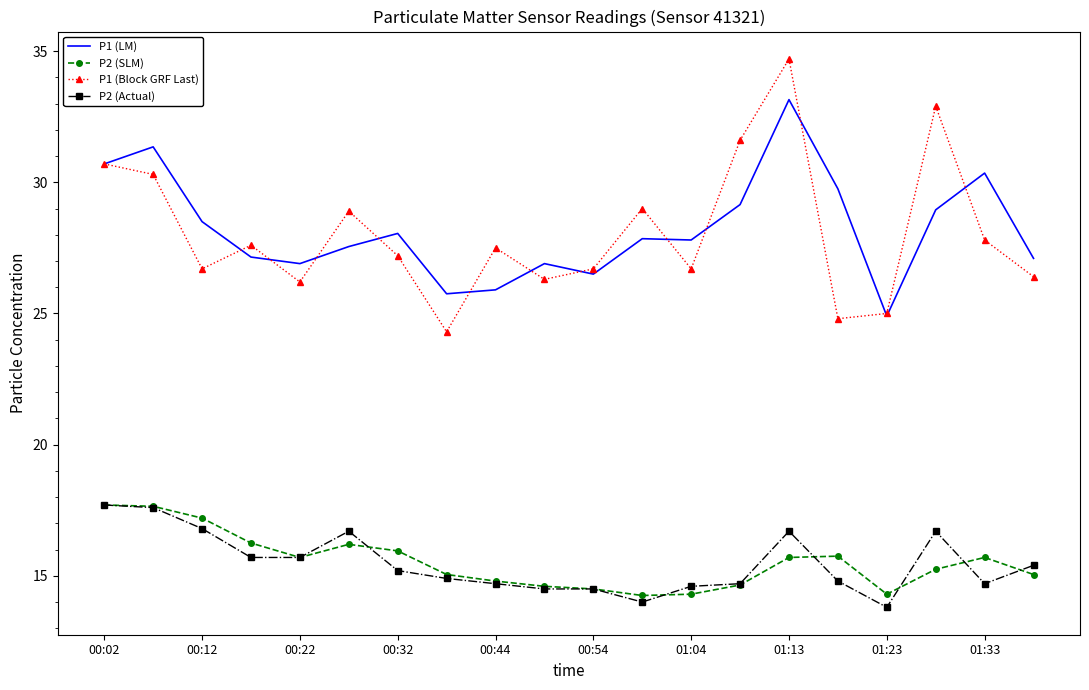

What is the maximum value for P2 (SLM)?

17.7